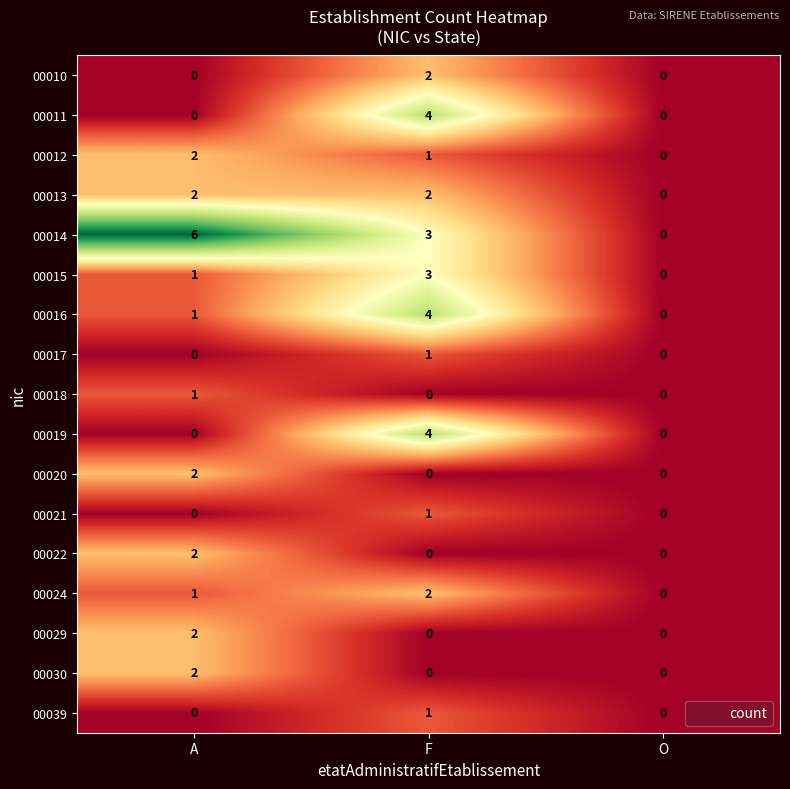

Which label corresponds to the largest value in the chart?

A